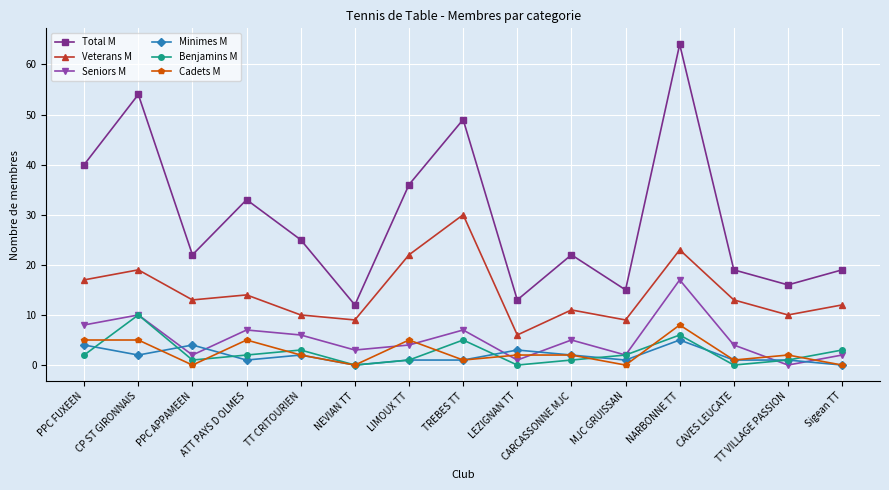

List the series in order of their peak value, highest first.

Total M, Veterans M, Seniors M, Benjamins M, Cadets M, Minimes M